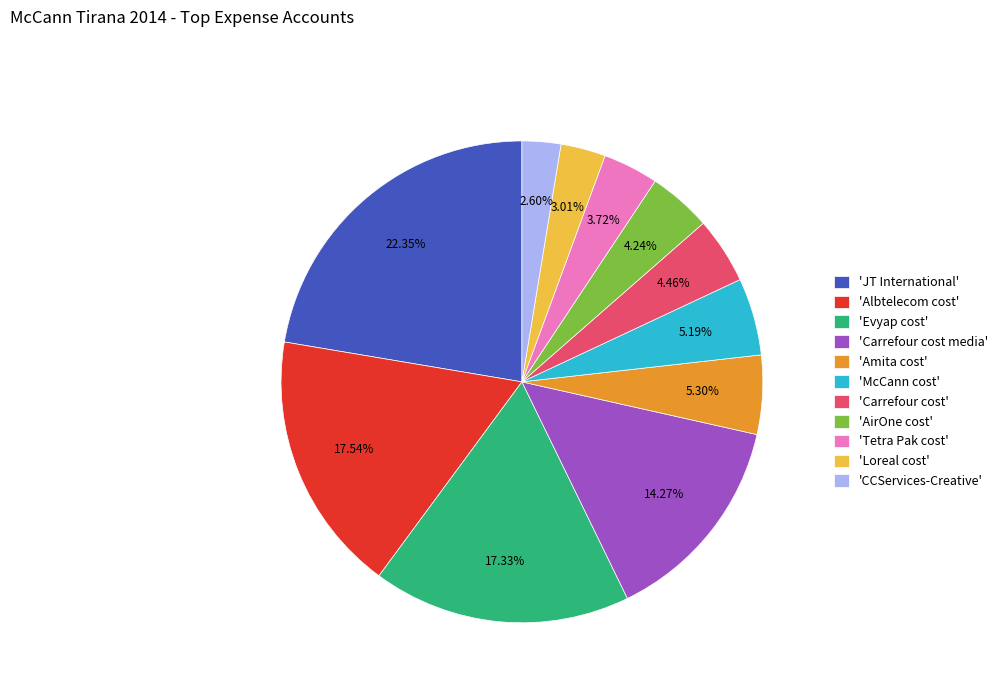

Is there any slice that represents more than half of the pie?

No